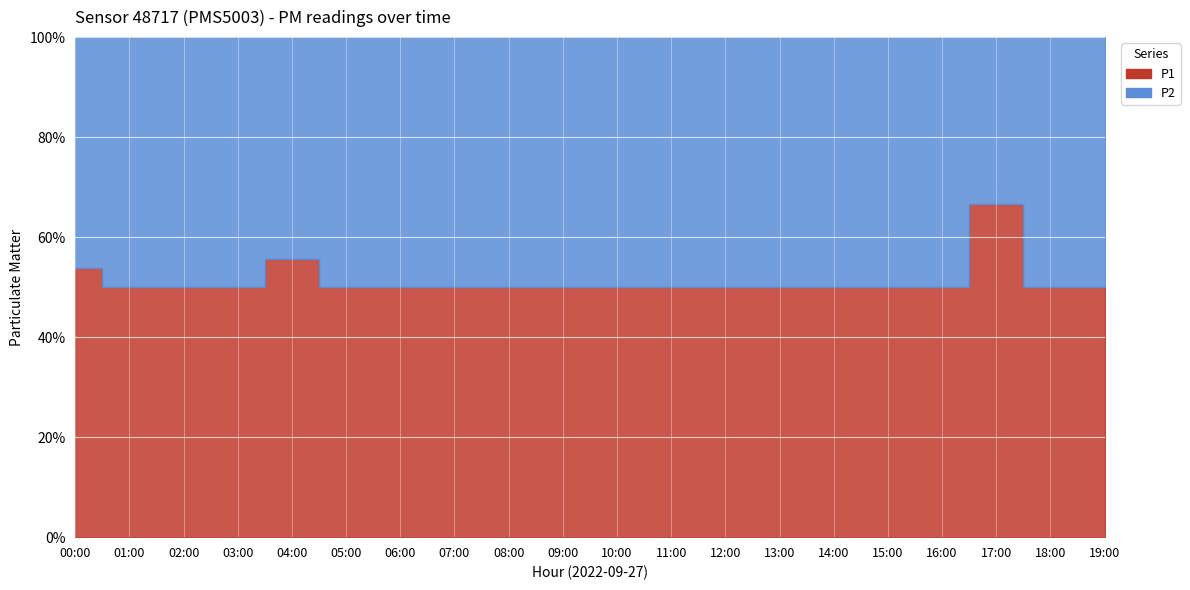

True or false: P1 and P2 cross at least once.

False